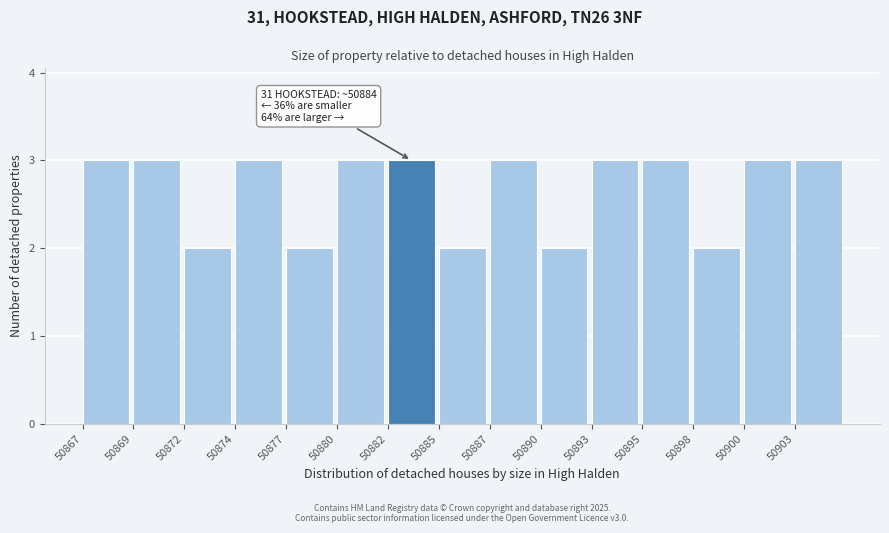

Reading left to right, what are all the values shown in this chart?

50867=3	50869=3	50872=2	50874=3	50877=2	50880=3	50882=3	50885=2	50887=3	50890=2	50893=3	50895=3	50898=2	50900=3	50903=3